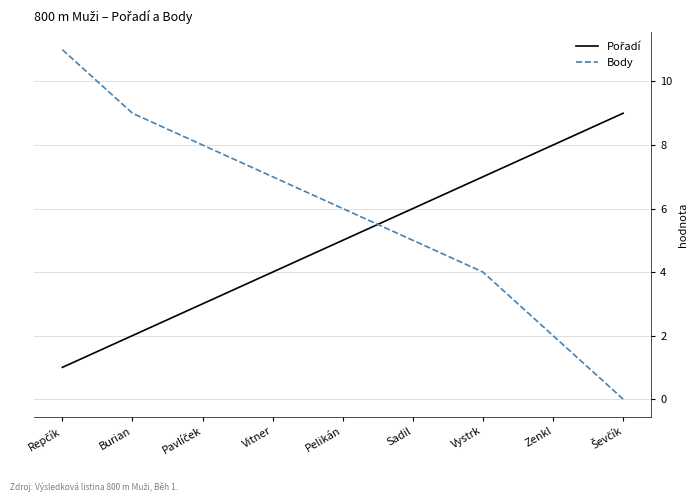

What is the highest value of the Body series?

11